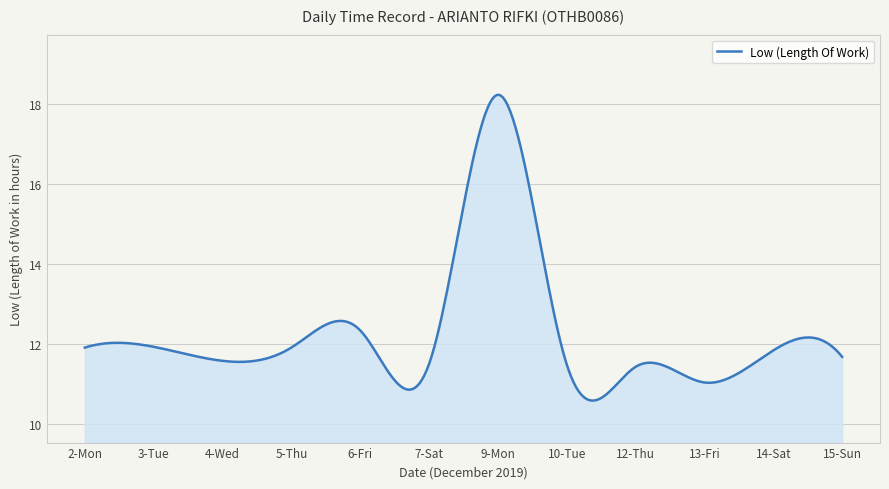

What is the smallest value displayed?

10.6